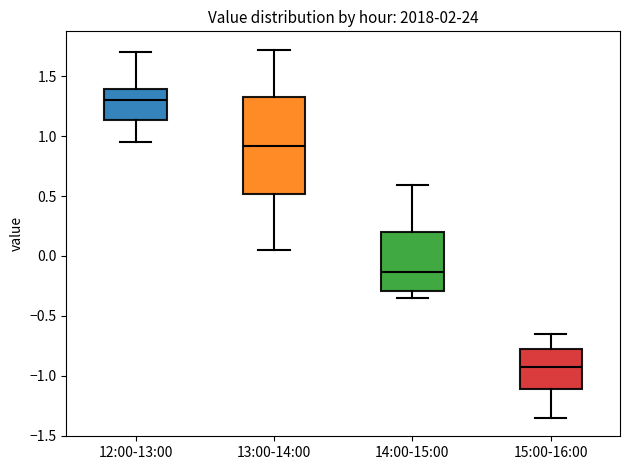

Where is the upper edge of the box for 15:00-16:00 on the y-axis? The values are not printed on the chart, so give them approximately, as read against the axis.

-0.75